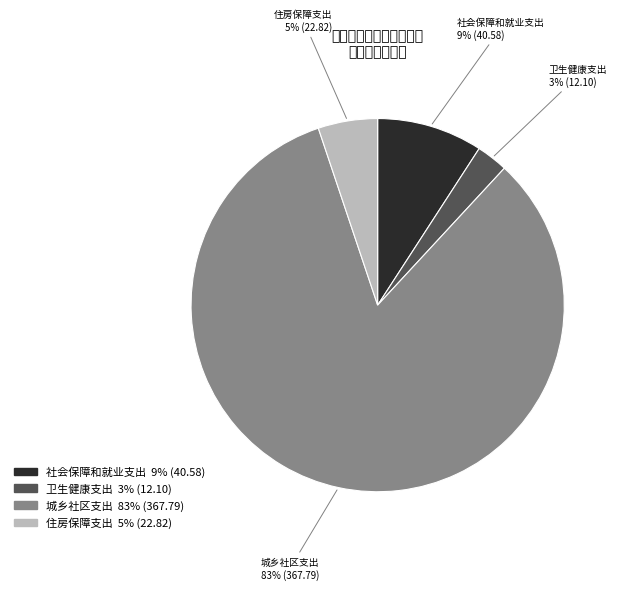

To the nearest percent, what percentage of the pie is 住房保障支出?

5%